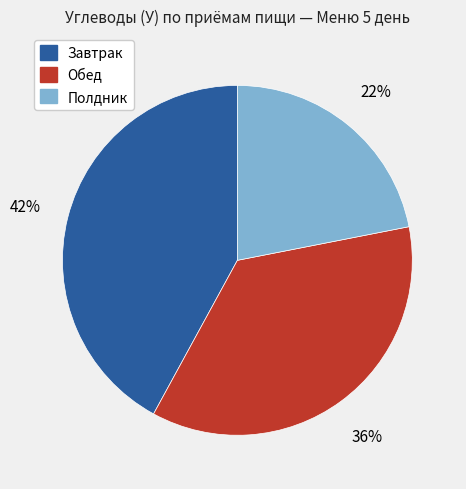

Which slice is the largest?

Завтрак